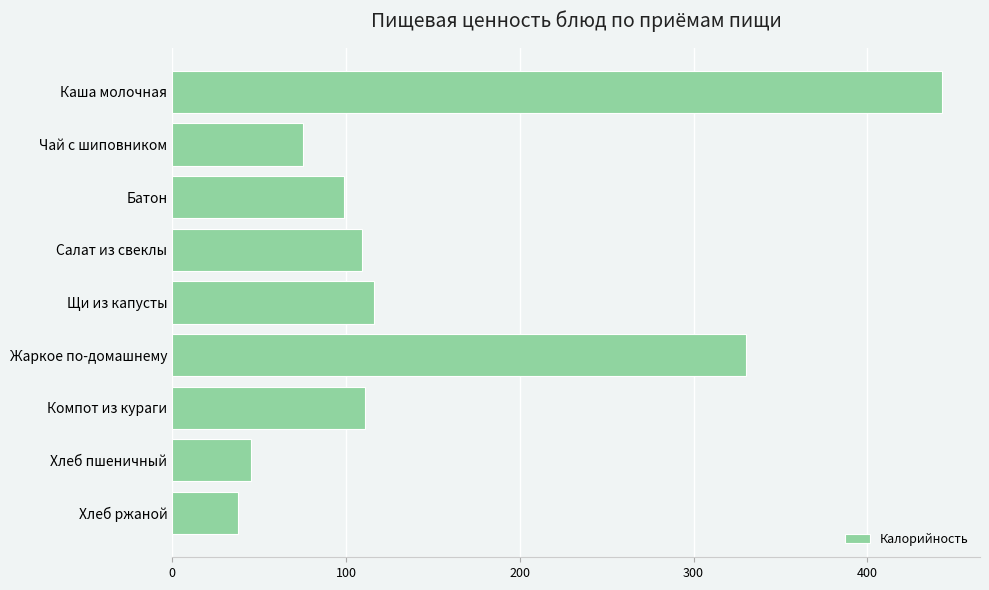

Count the number of categories in the chart.

9